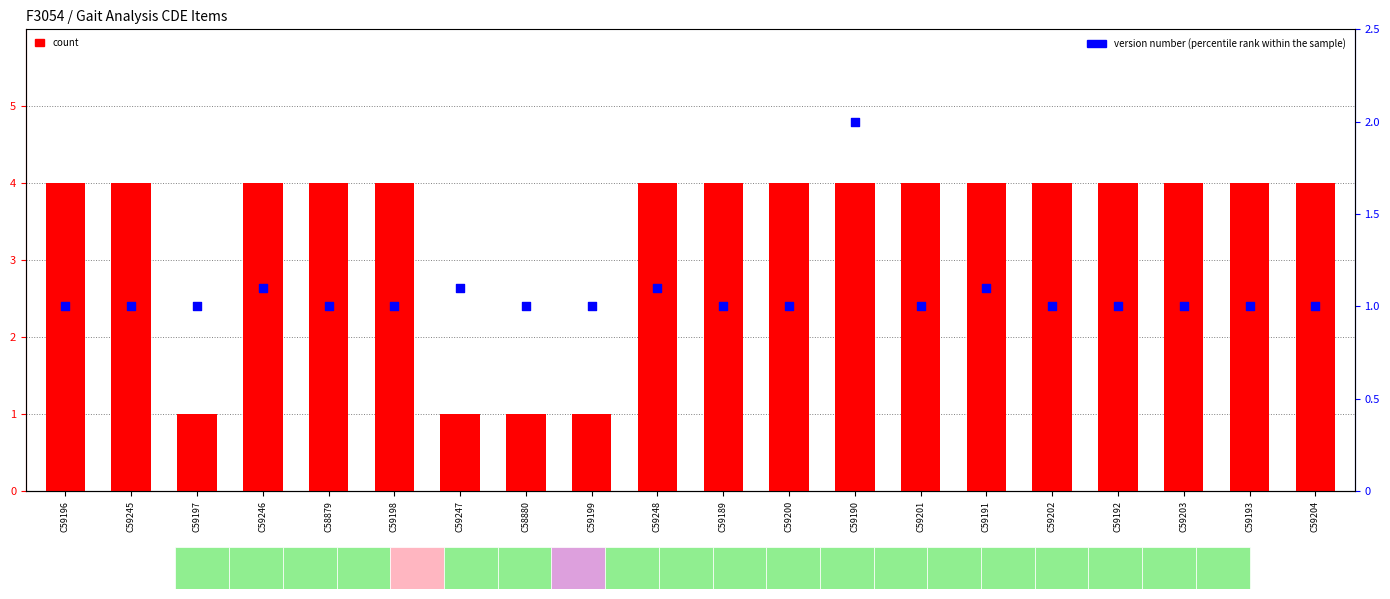

What is the total value across all series at C59190?

6.0